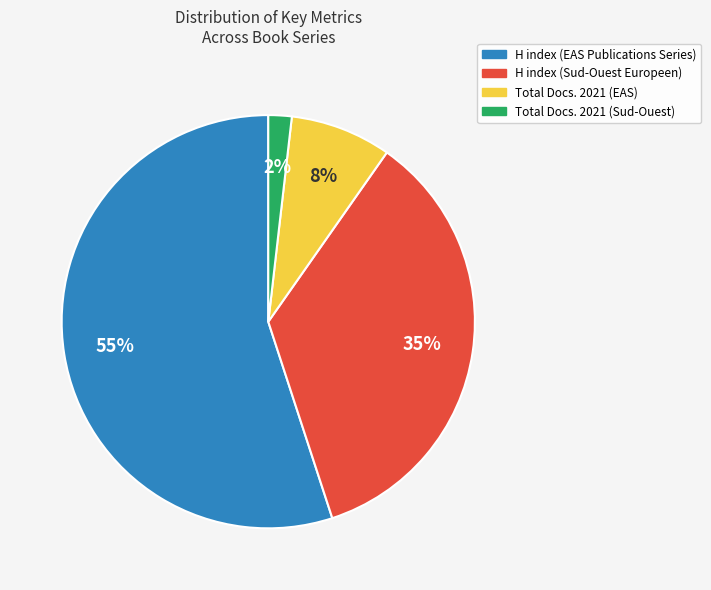

Is it true that H index (EAS Publications Series) is 55% of the pie?

True